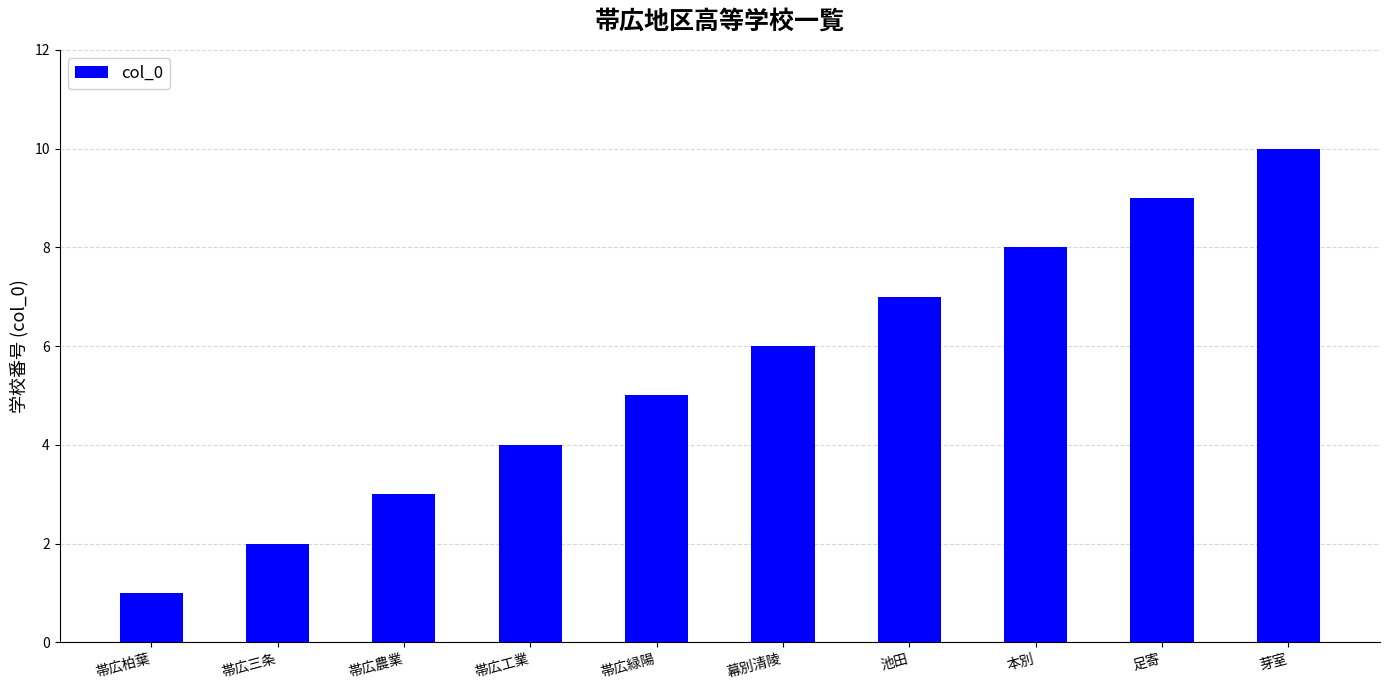

What is the label of the 4th bar from the right?

池田